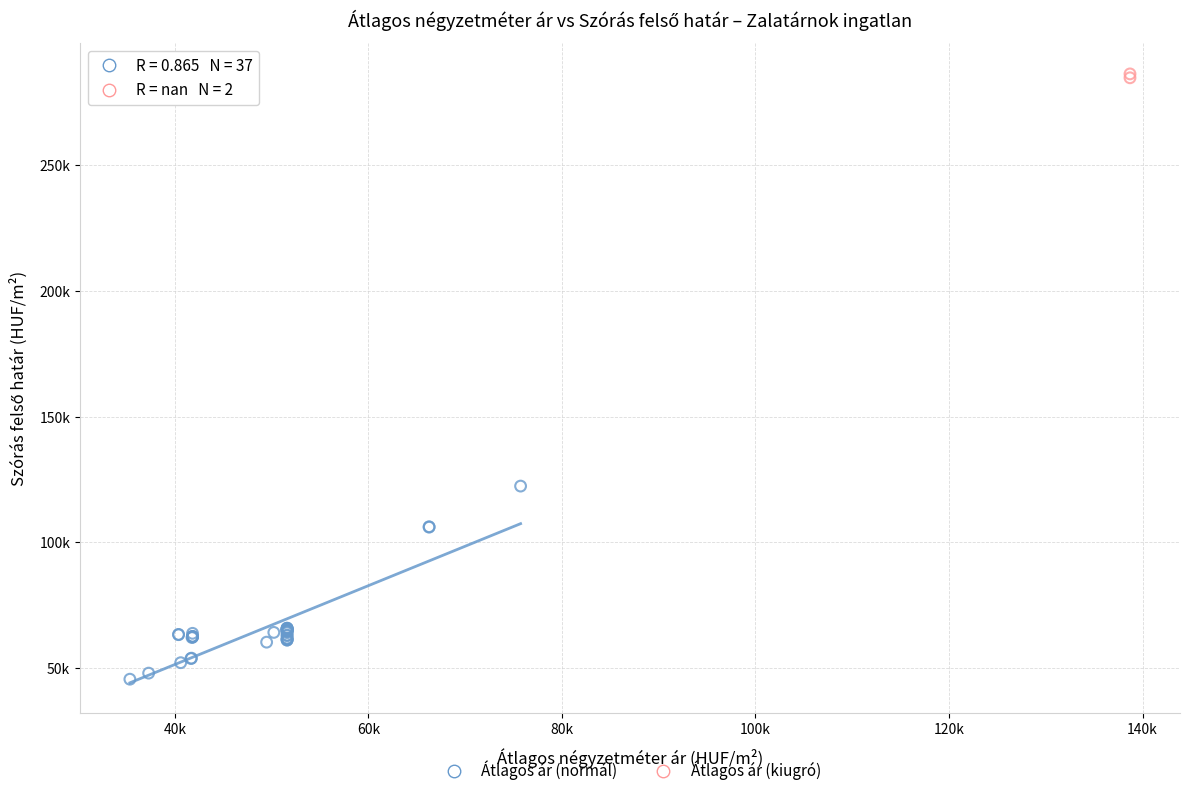

Which series contains the lowest Y value?

Átlagos ár (normál)